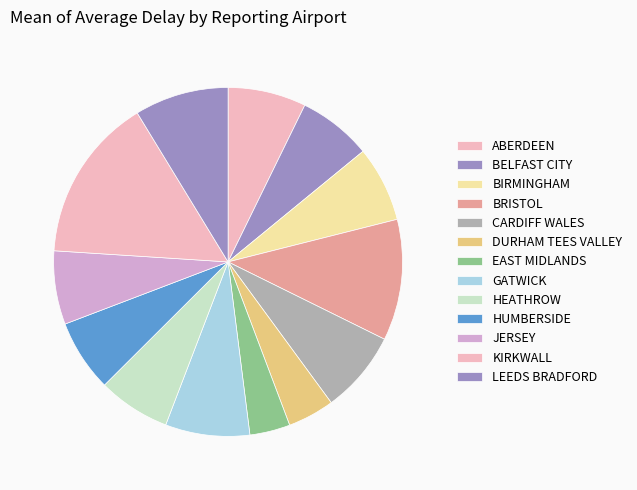

To the nearest percent, what is the difference between the CARDIFF WALES and BIRMINGHAM slice percentages?

1%